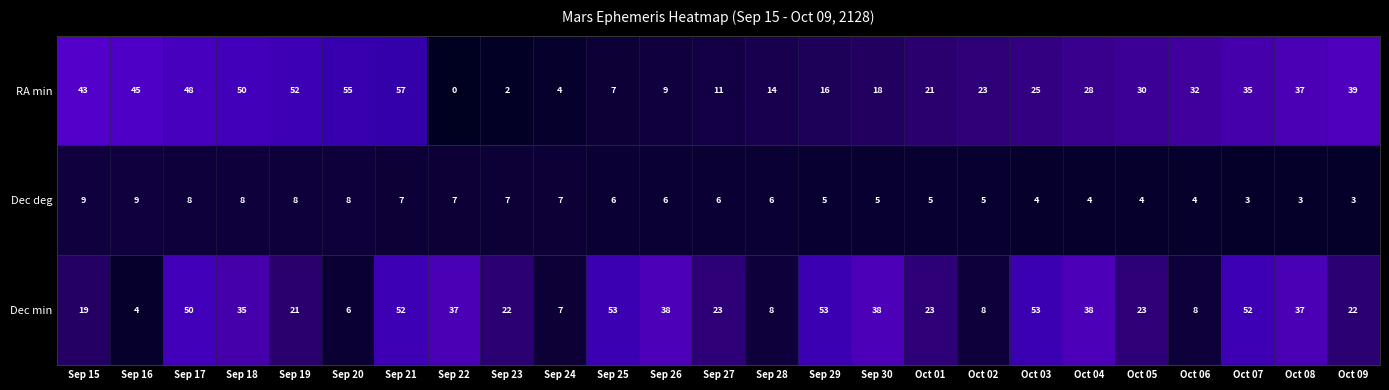

How many Dec deg values are between 4 and 7?

16